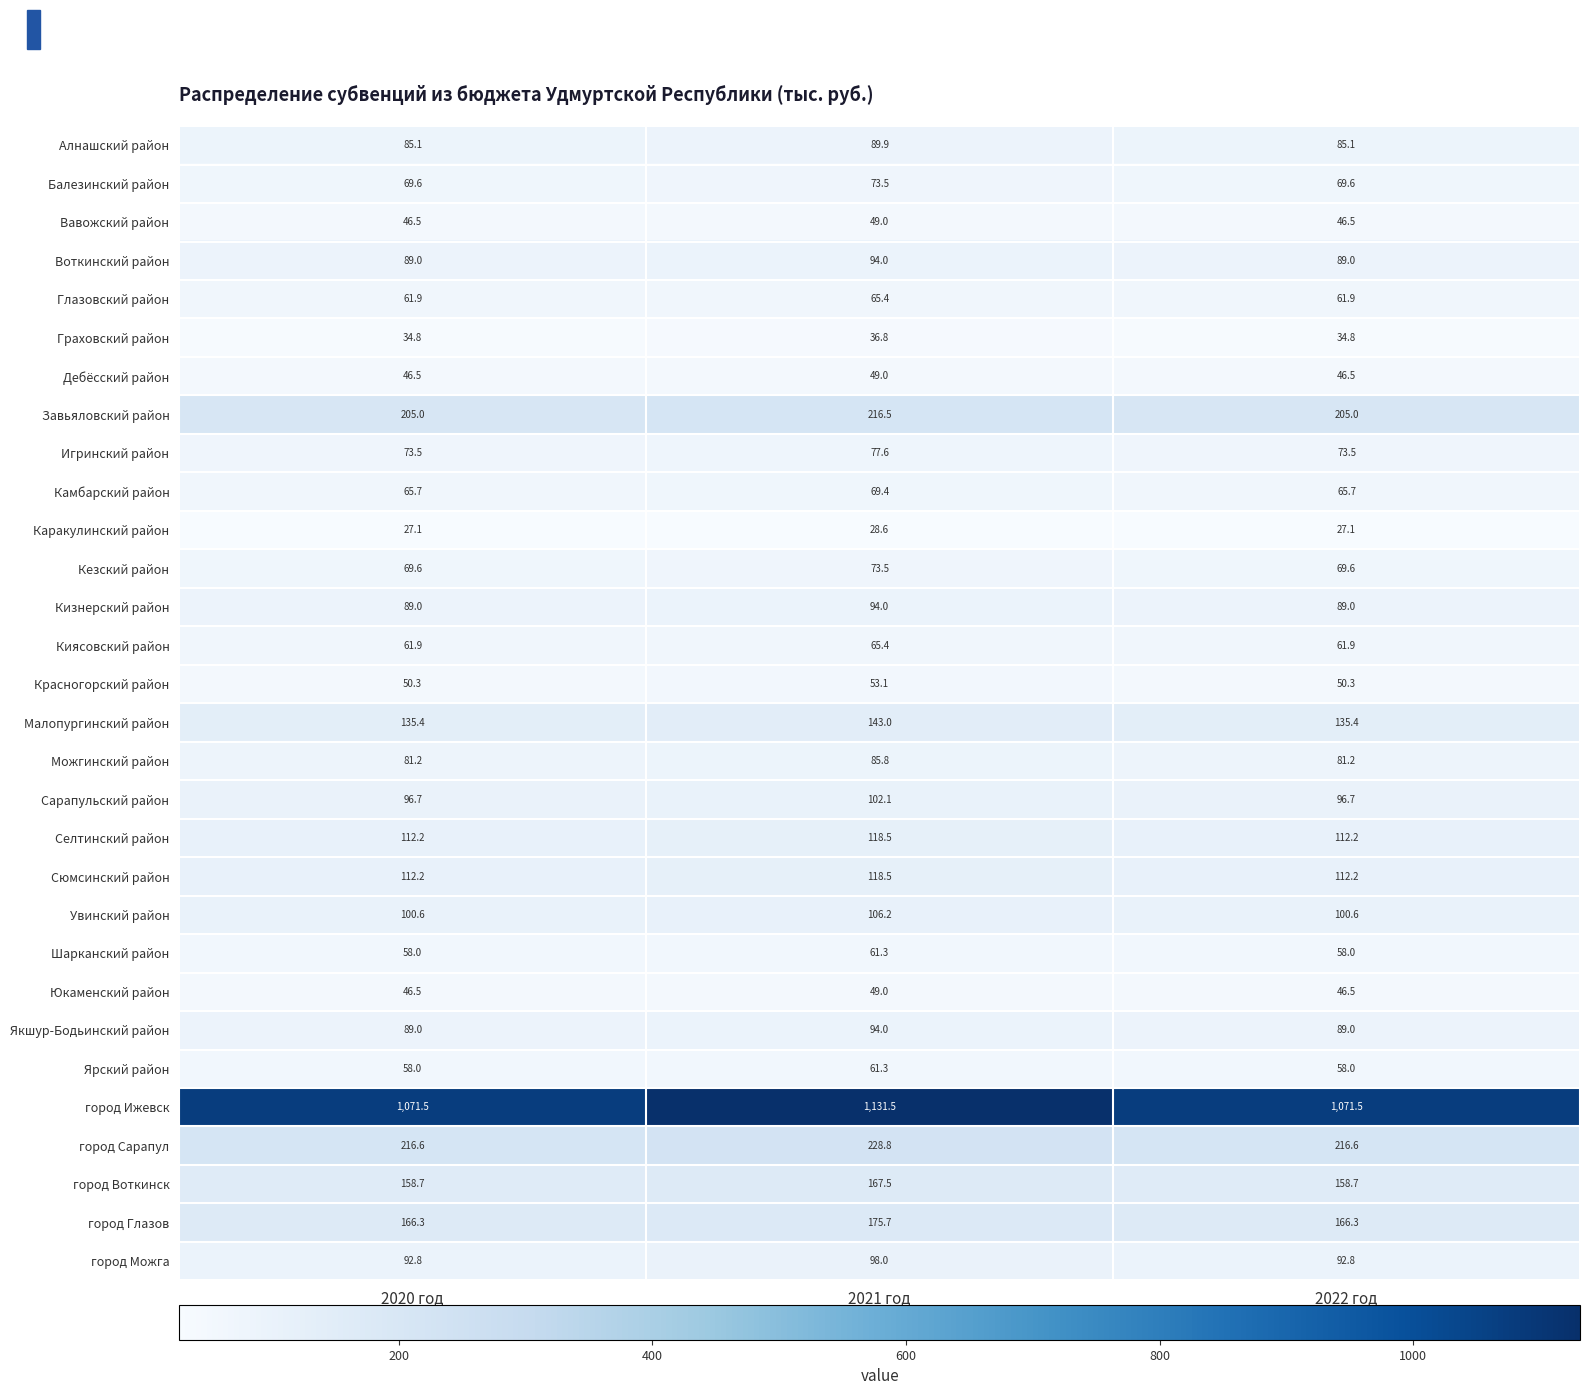

What is the greatest value displayed?

1131.5